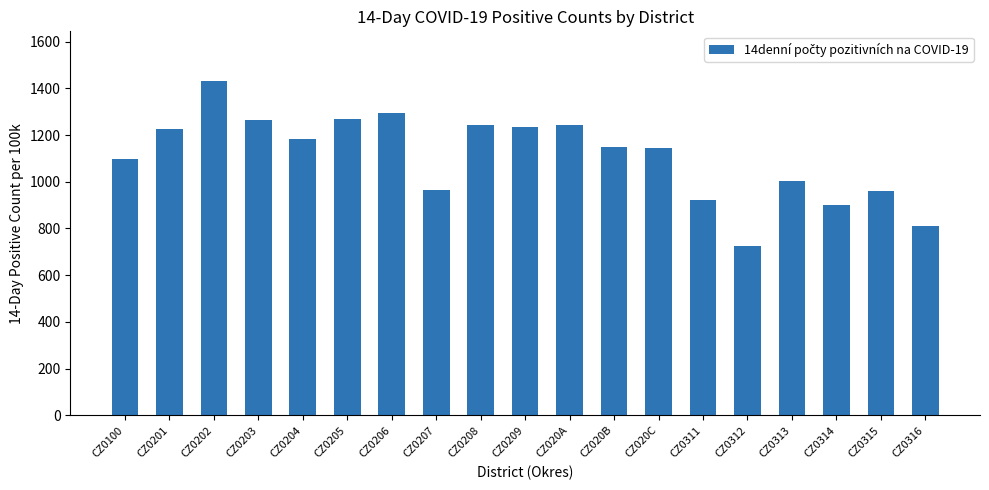

What is the label of the 5th bar from the right?

CZ0312